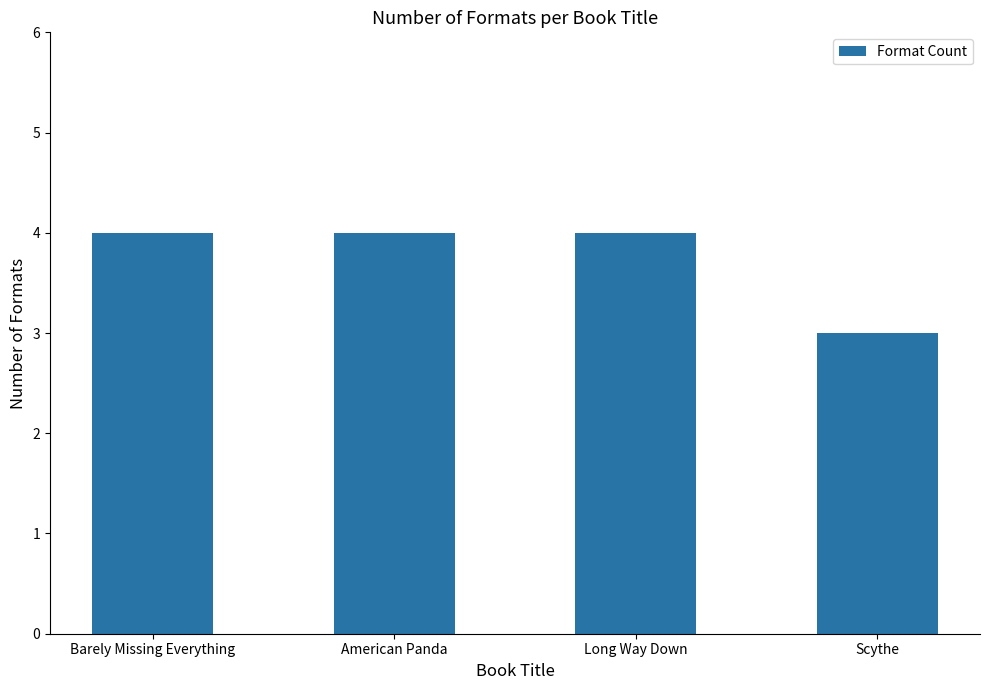

What value does the data have at Barely Missing Everything?

4